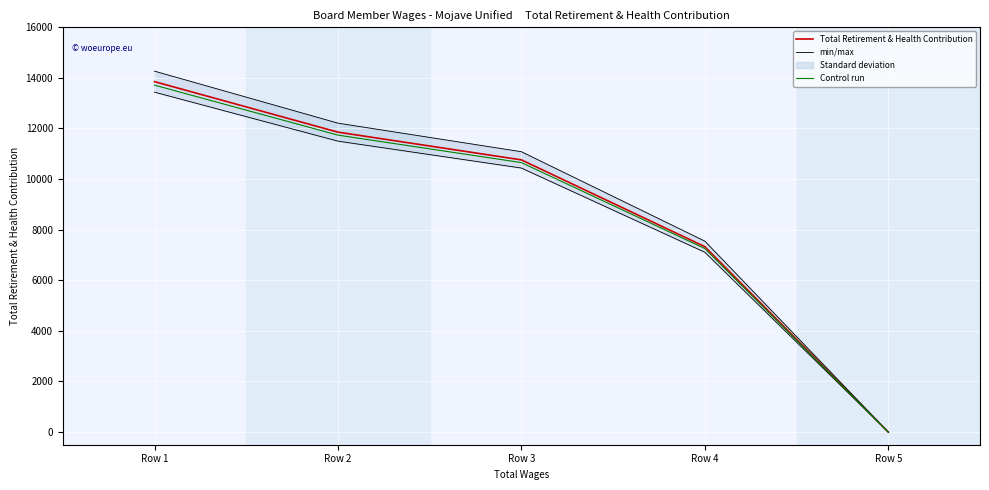

Which has a higher value, Row 4 or Row 3?

Row 3